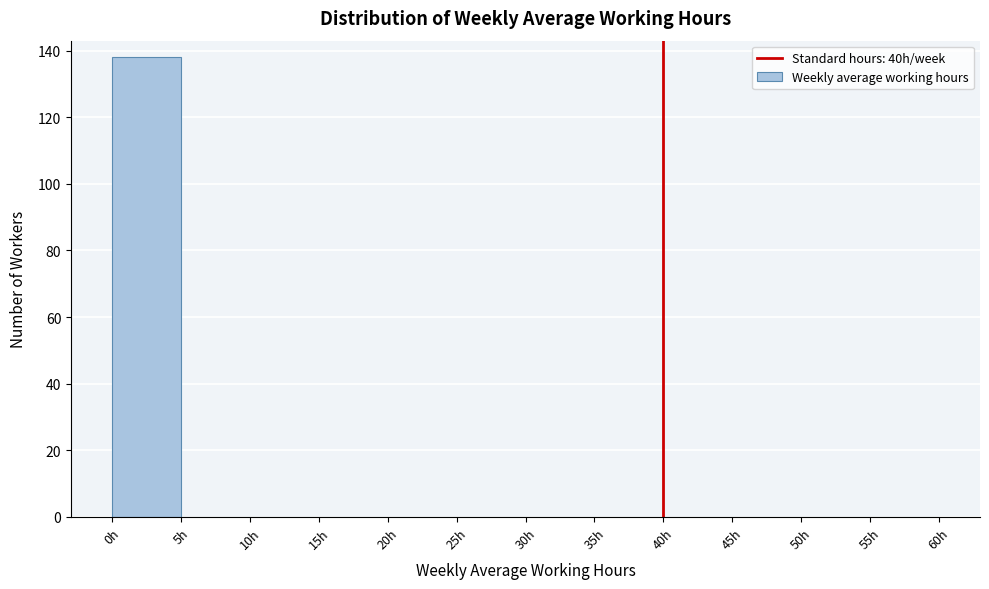

What is the height of the bar covering 0 to 5 on the x-axis? The values are not printed on the chart, so give them approximately, as read against the axis.

138